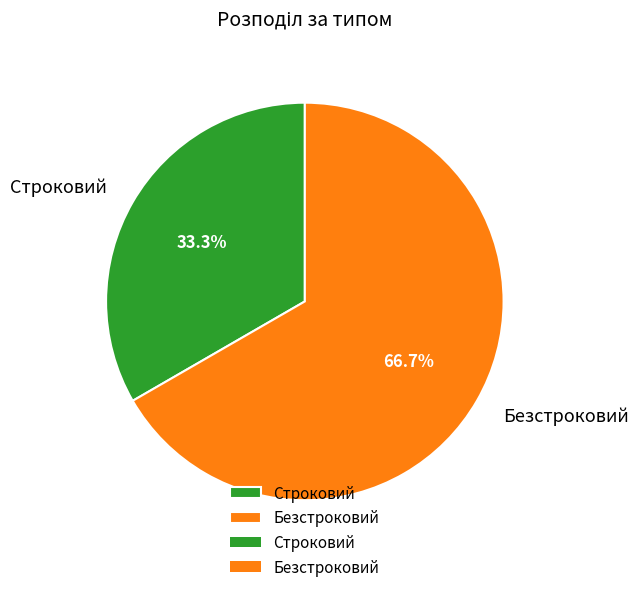

How many slices are in this pie chart?

2